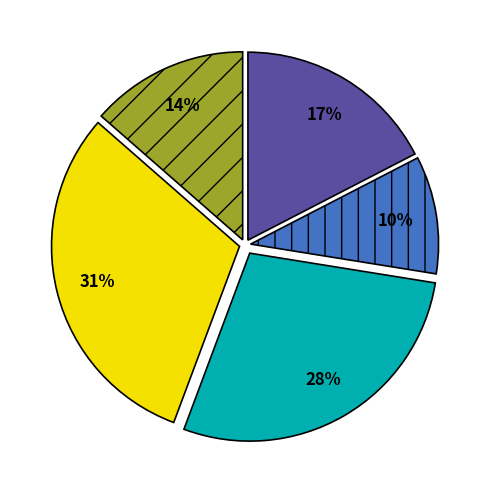

How many slices are in this pie chart?

5